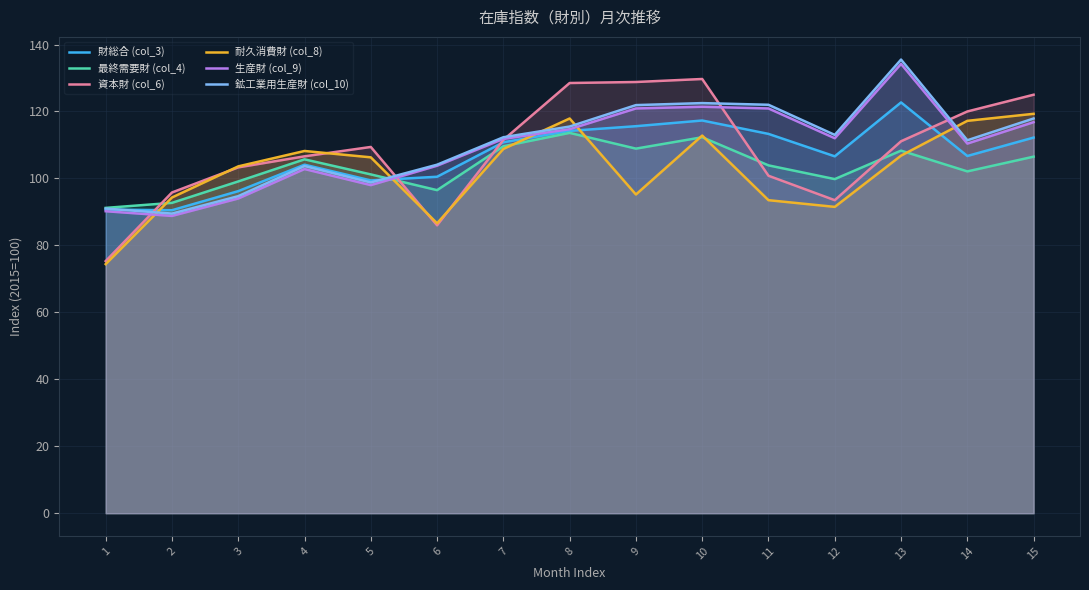

How many lines are shown in the chart?

6